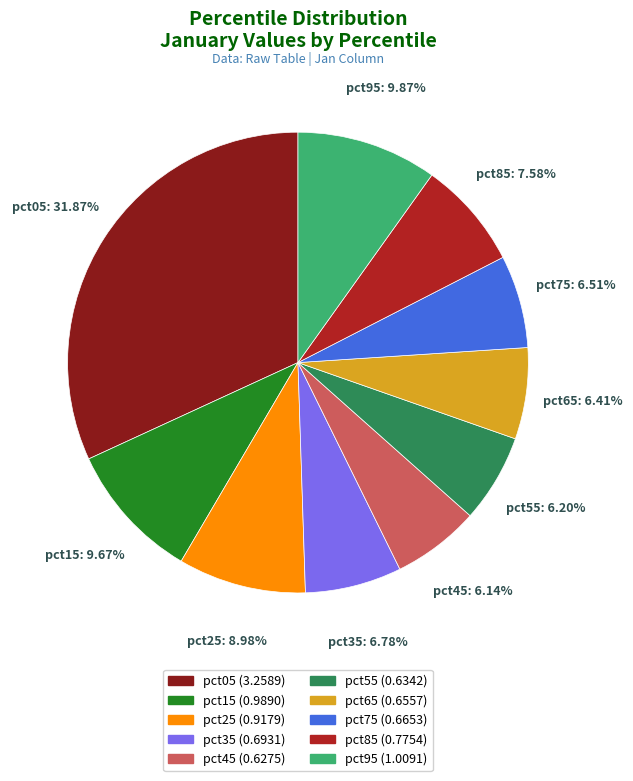

To the nearest percent, what is the difference between the pct05 and pct35 slice percentages?

25%